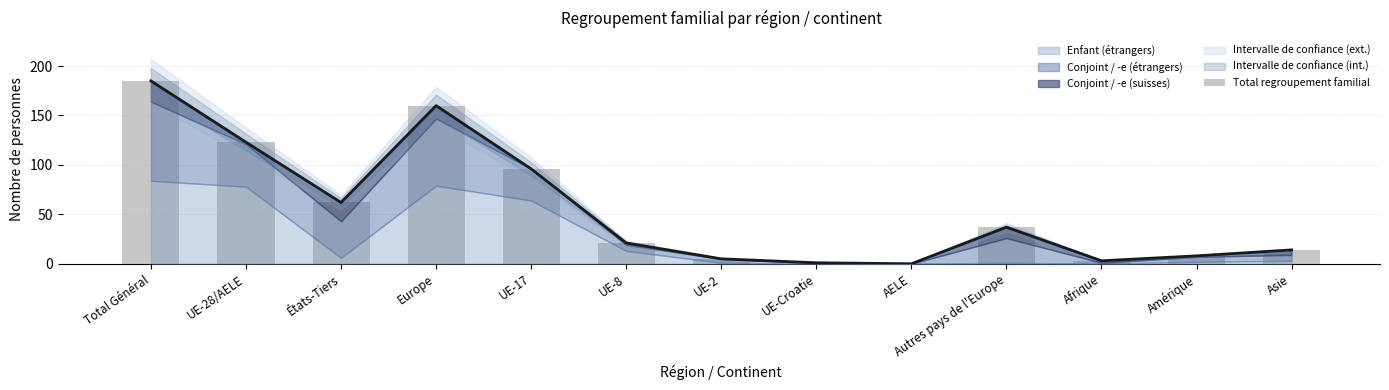

At which category does the chart reach its peak across all series?

Total Général